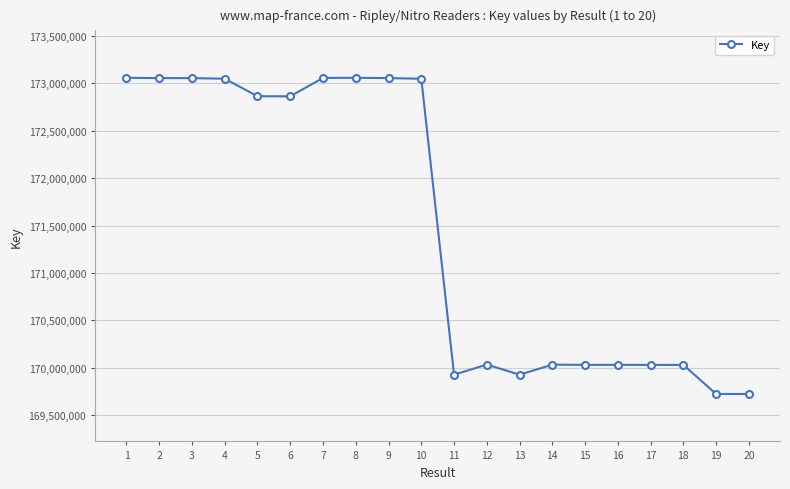

Is it true that the value at 19 is 108949703?

False